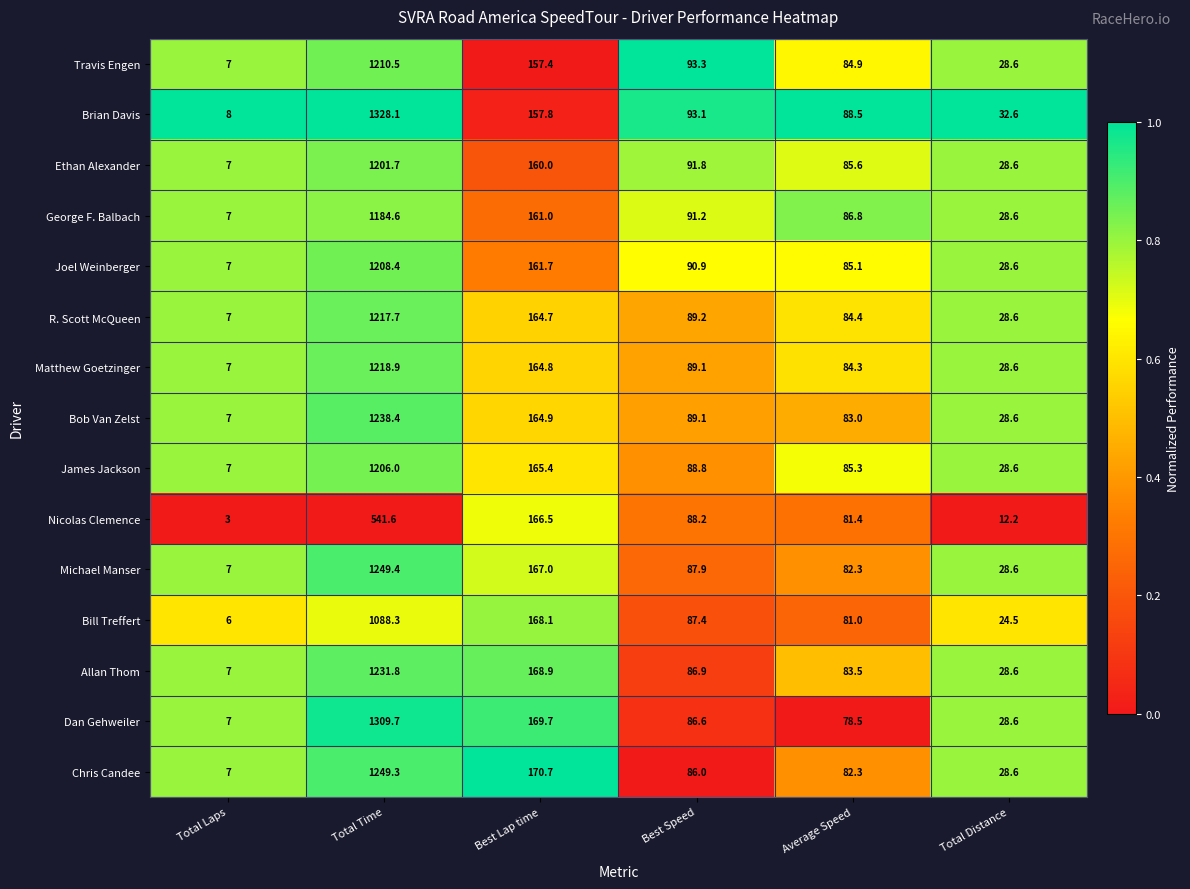

True or false: James Jackson has a value of 280.9 at Total Time.

False